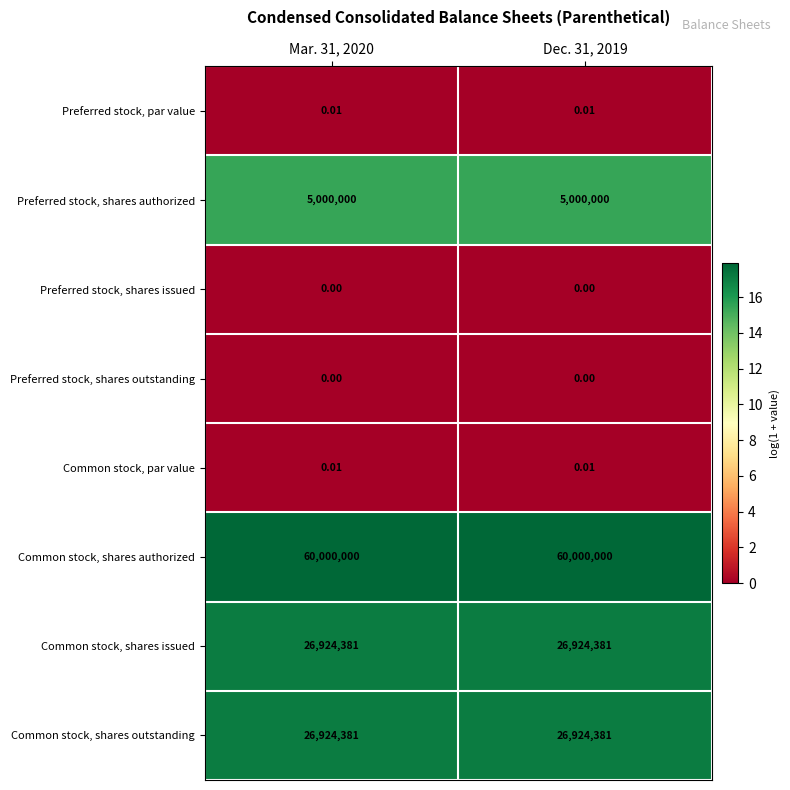

Is the value of Preferred stock, par value at Mar. 31, 2020 greater than the value of Common stock, shares authorized at Mar. 31, 2020?

No